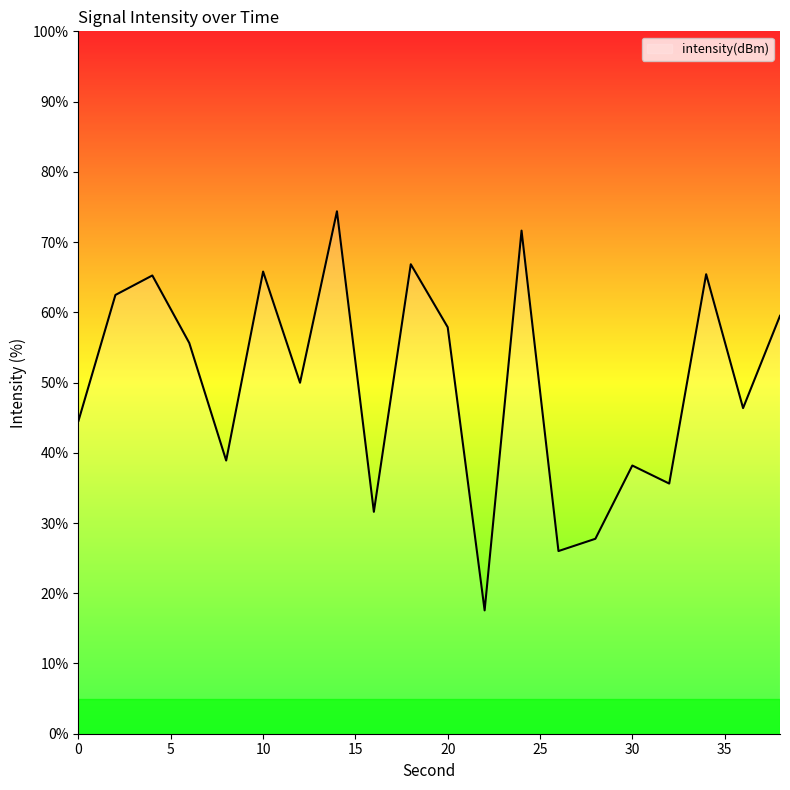

What is the minimum value shown in the chart?

17.6